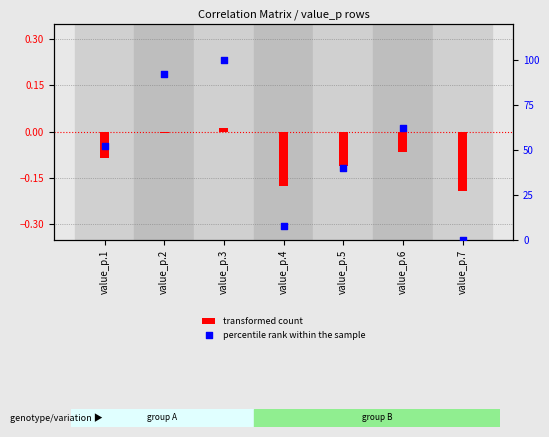

Is the value of transformed count at value_p.1 greater than the value of percentile rank within the sample at value_p.4?

No